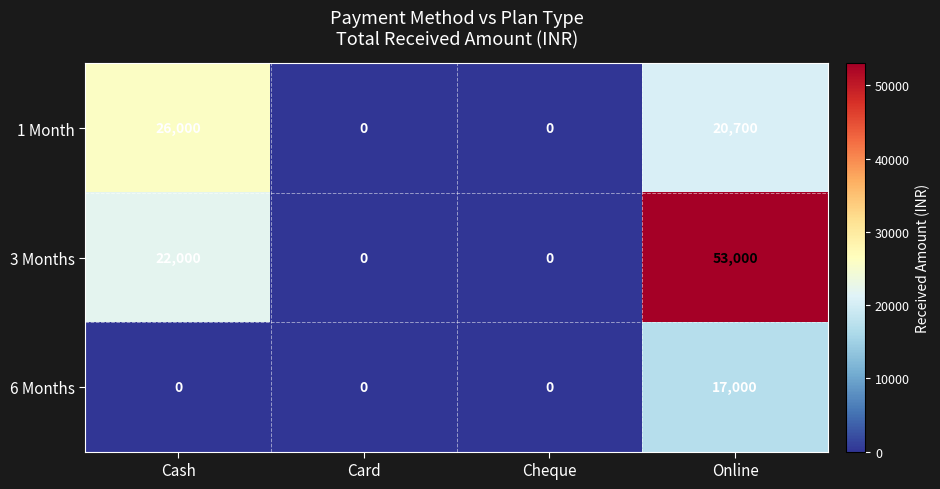

What is the difference between the 1 Month values at Cash and Cheque?

26000